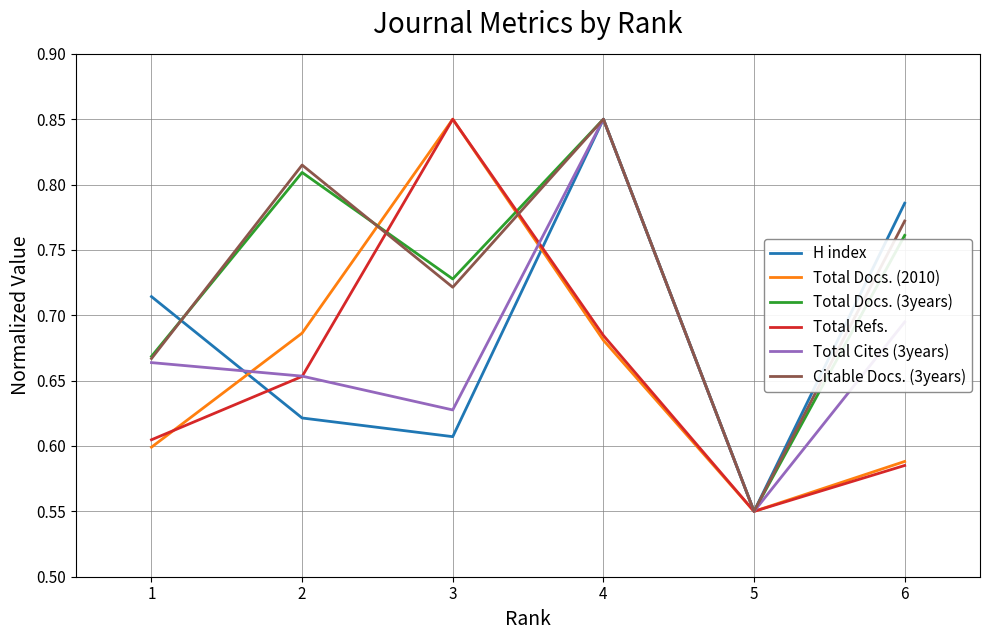

At which category does Total Docs. (2010) reach its first local peak?

3